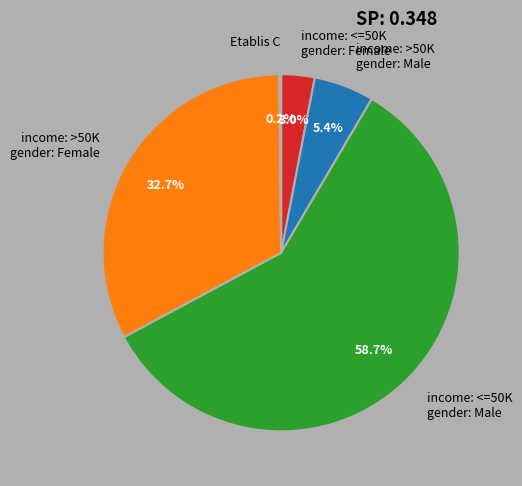

What percentage is NOT represented by income: >50K gender: Female?

67.3%